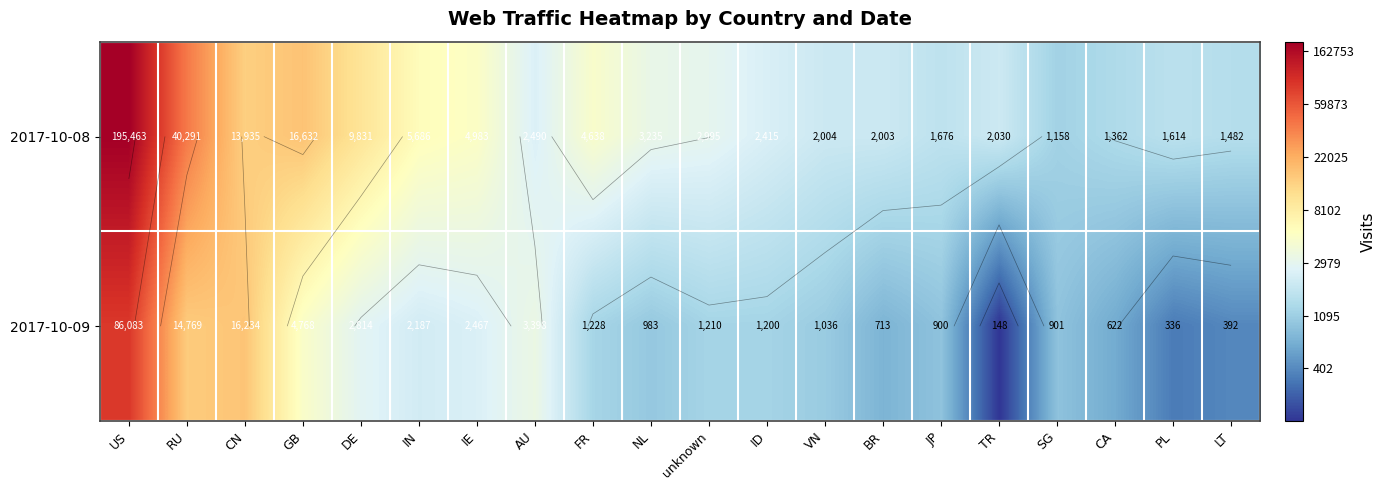

At which category does the chart reach its peak across all series?

US